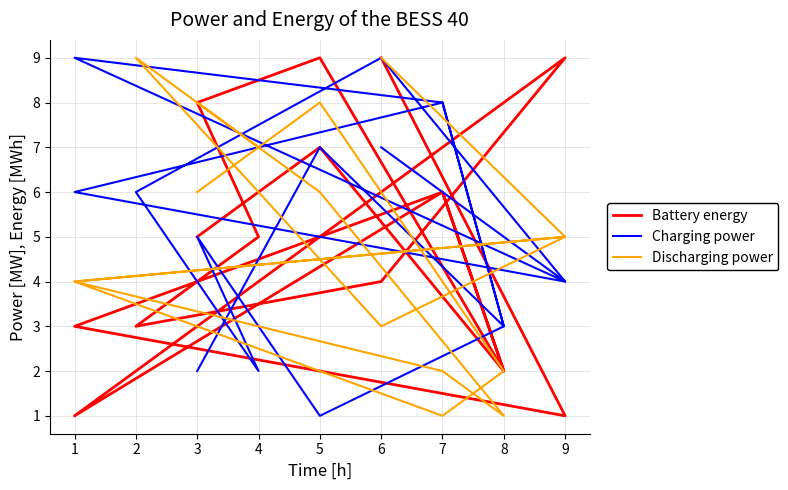

How many data points in Discharging power are less than 5?

7